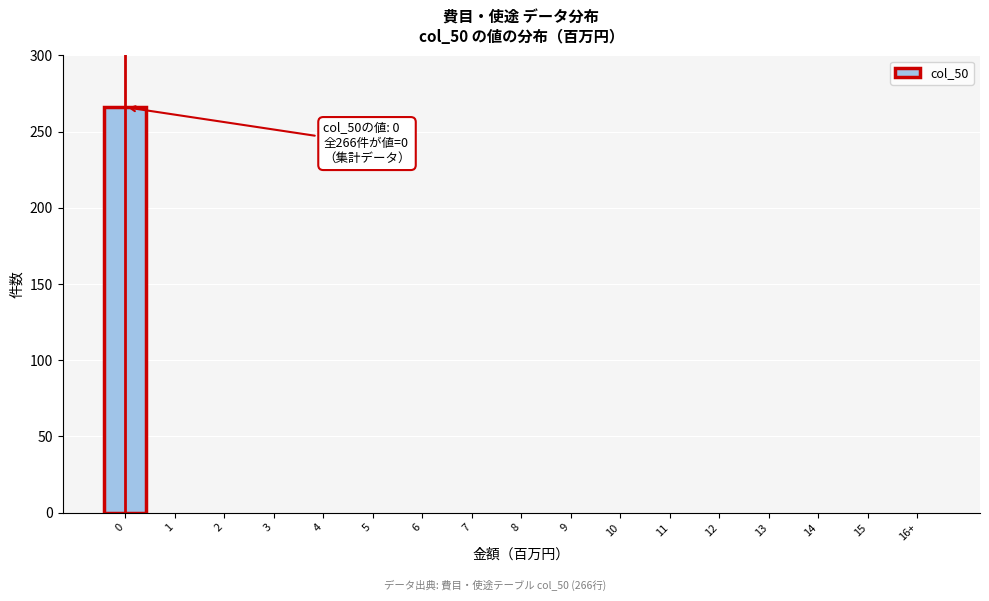

Reading left to right, extract all data points from this chart.

0=266	1=0	2=0	3=0	4=0	5=0	6=0	7=0	8=0	9=0	10=0	11=0	12=0	13=0	14=0	15=0	16+=0